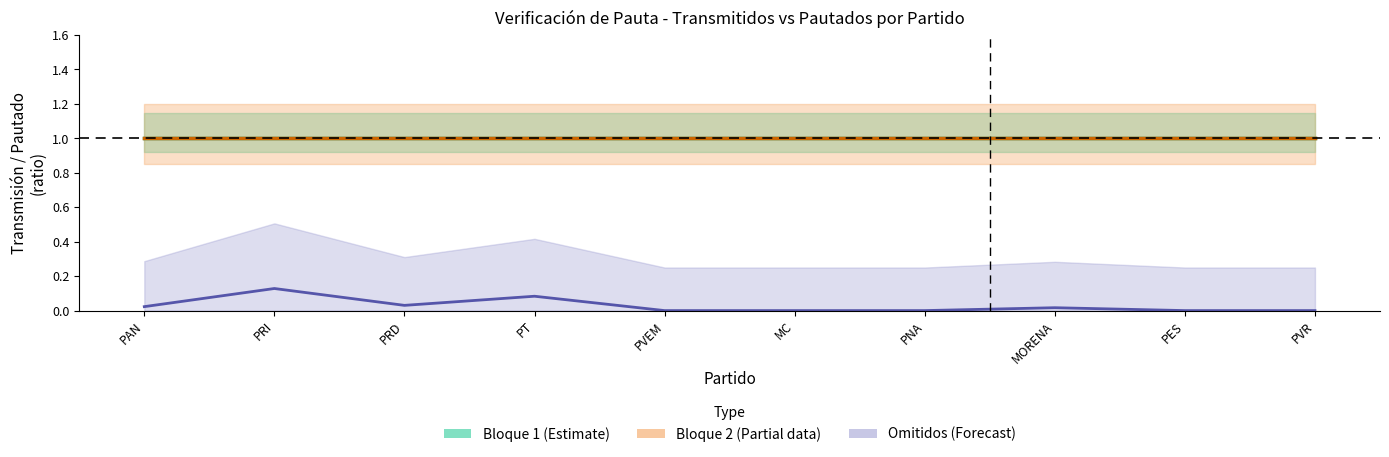

At how many categories does at least one series exceed 0?

10